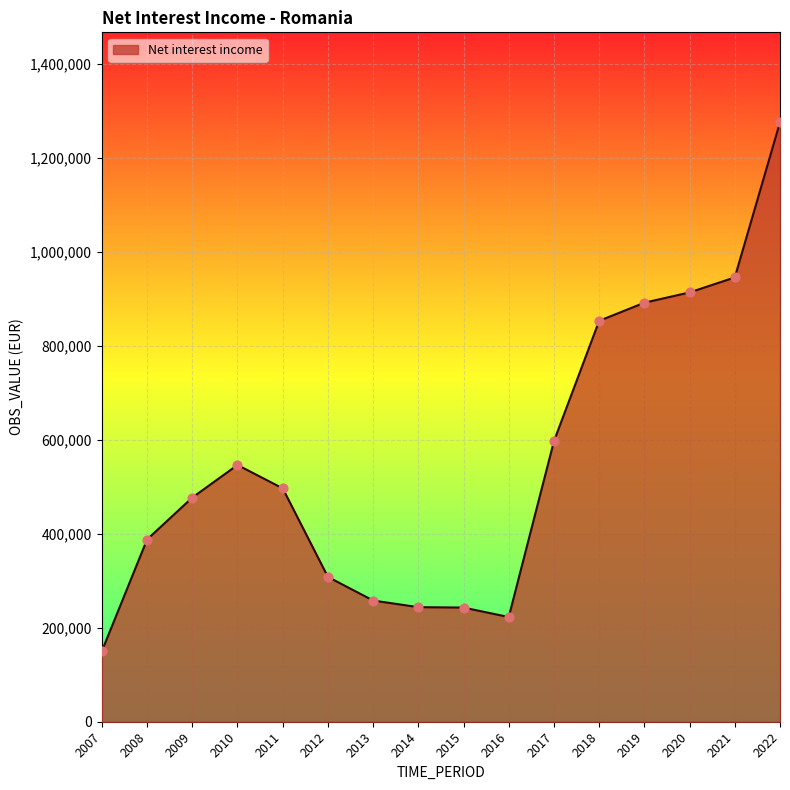

What is the change in value from 2008 to 2017?

+209291